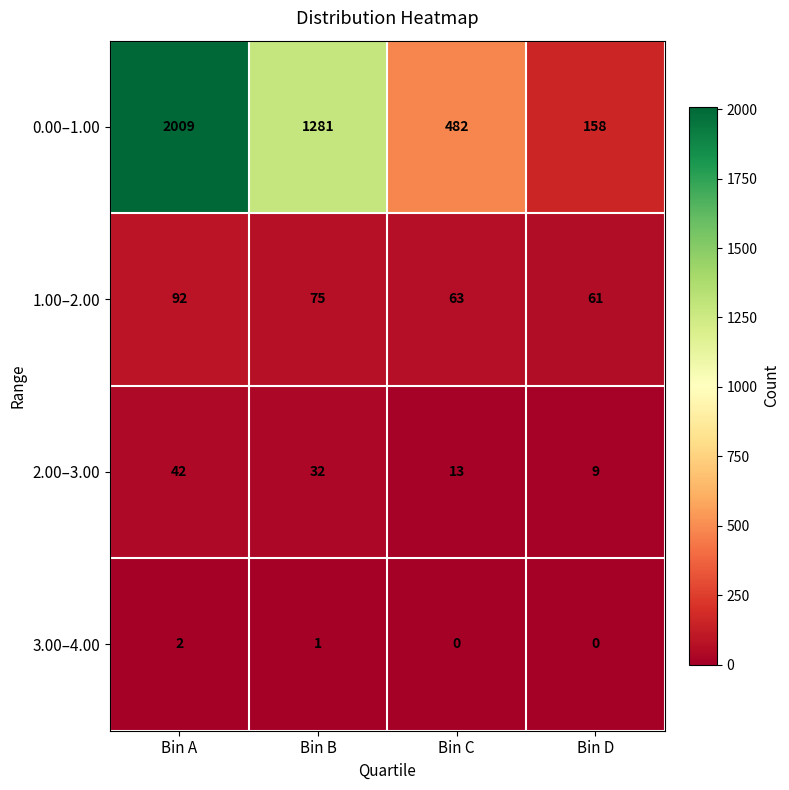

Where does the 3.00–4.00 series first go above 1?

Bin A